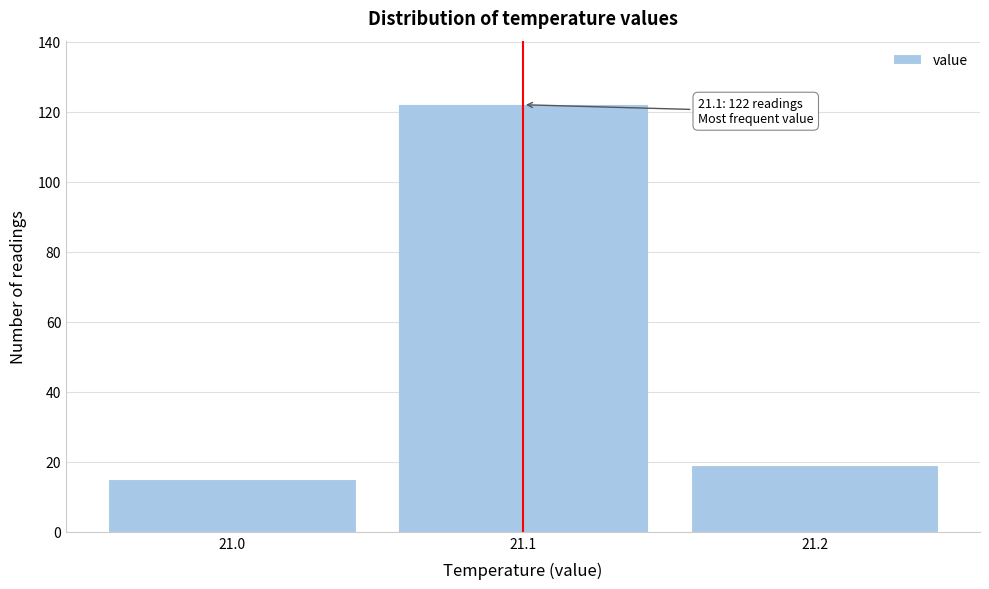

Over which range of the x-axis is the bar tallest?

21.05 to 21.15